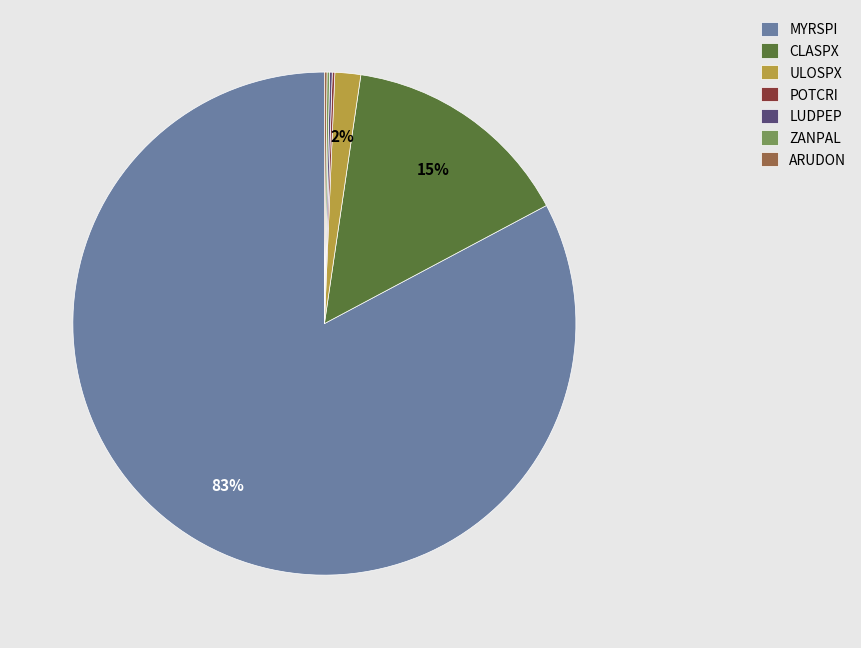

To the nearest percent, what portion does MYRSPI represent?

83%